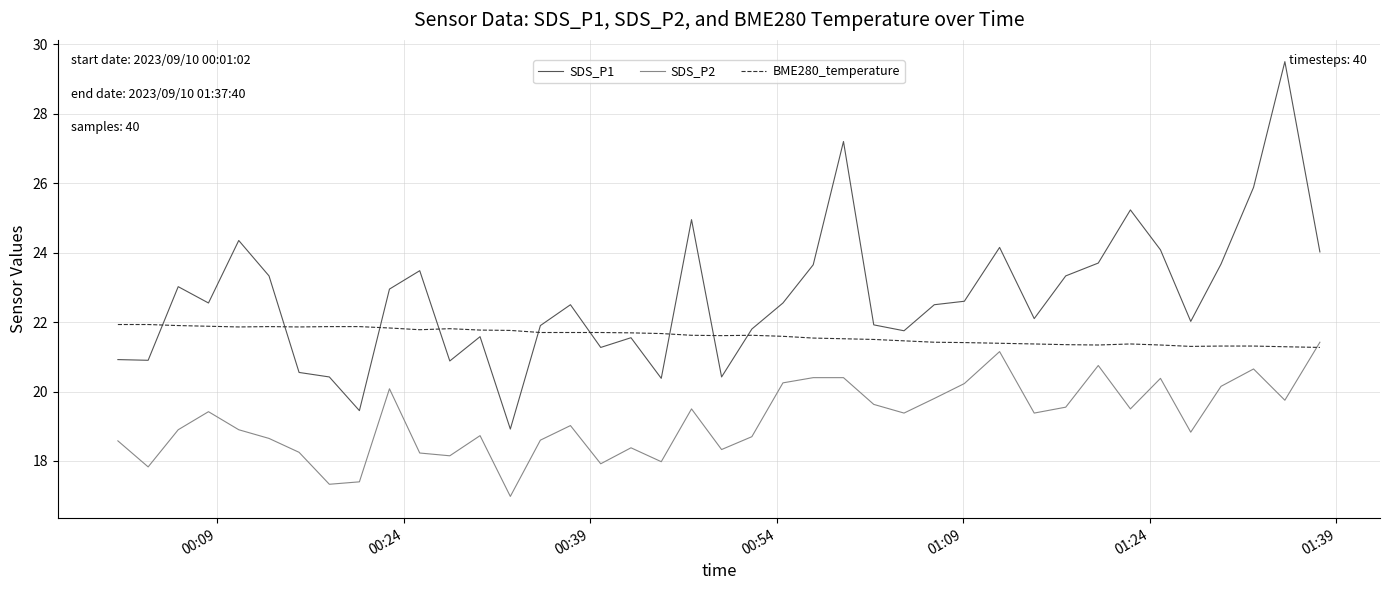

What is the difference between the maximum and minimum values in the SDS_P2 series?

4.4